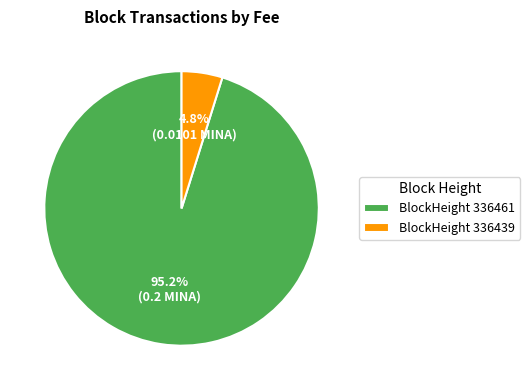

What is the smallest slice in the pie chart?

BlockHeight 336439